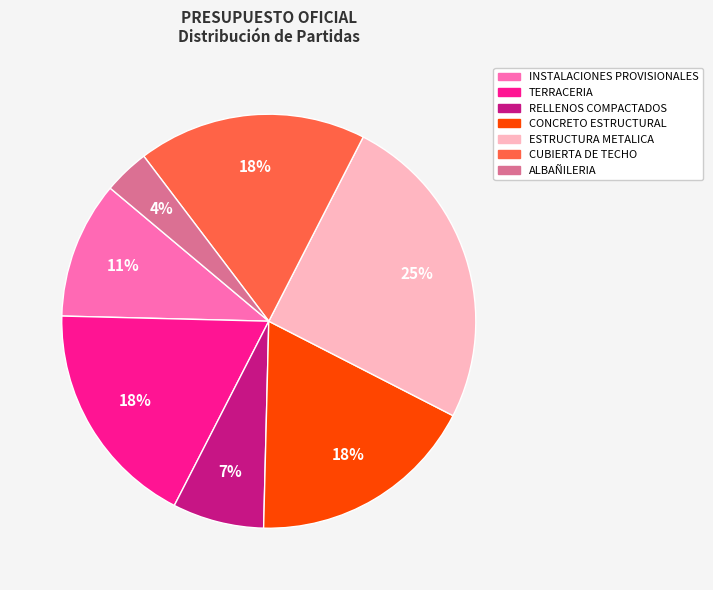

Which slice is the smallest?

ALBAÑILERIA